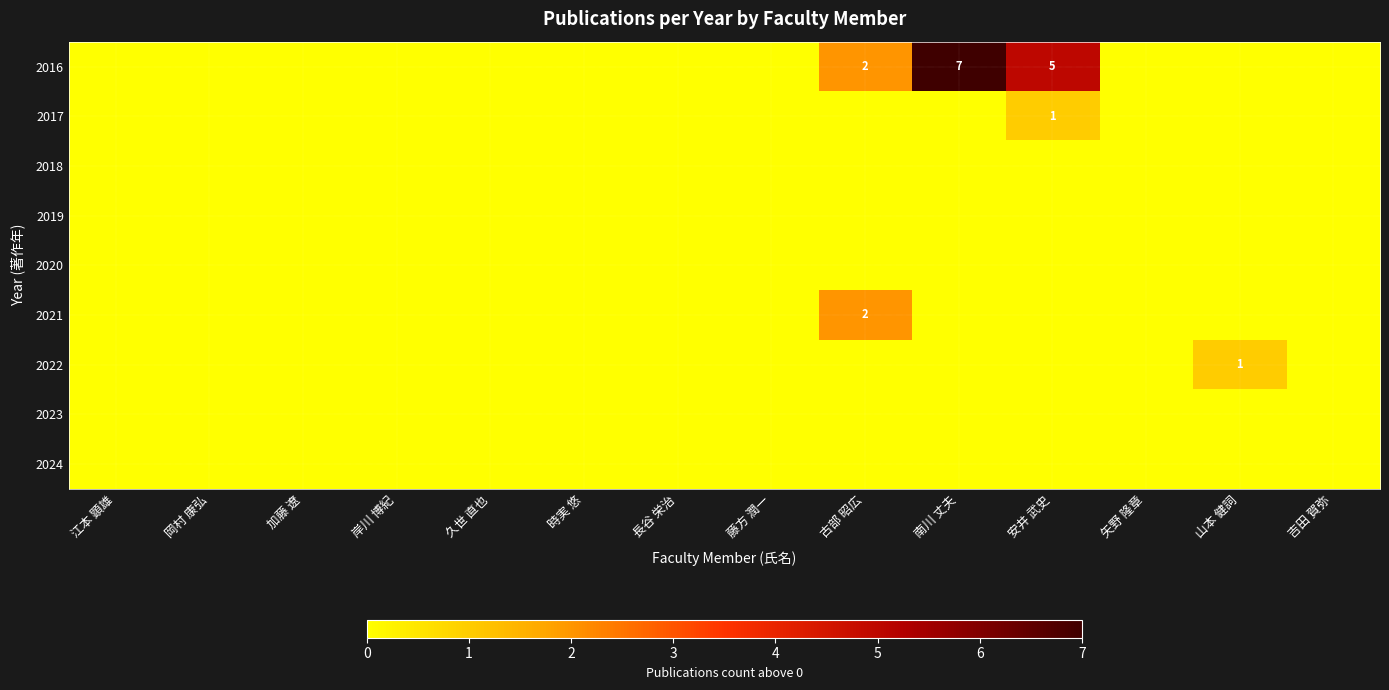

What is the sum of the 2016 values at 安井 武史 and 古部 昭広?

7